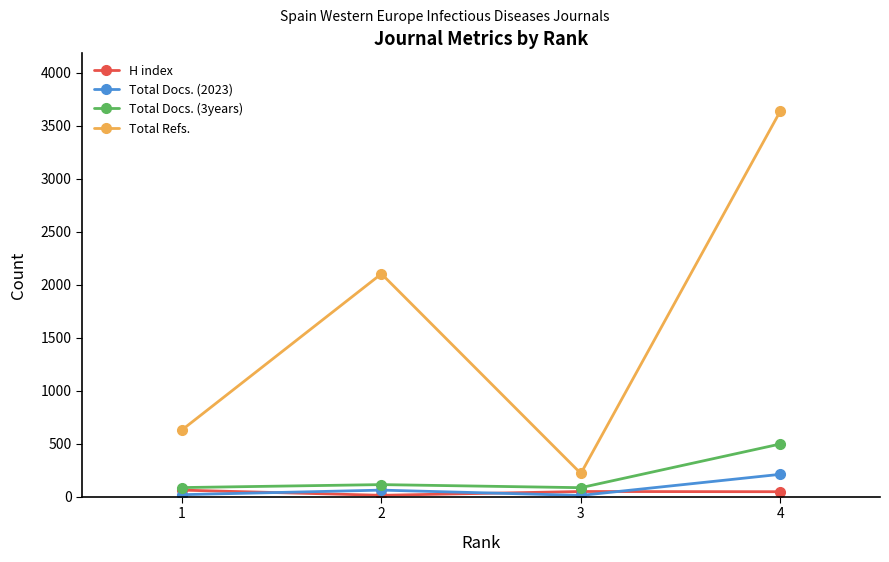

In Total Refs., how many points are lower than both neighbors (excluding endpoints)?

1